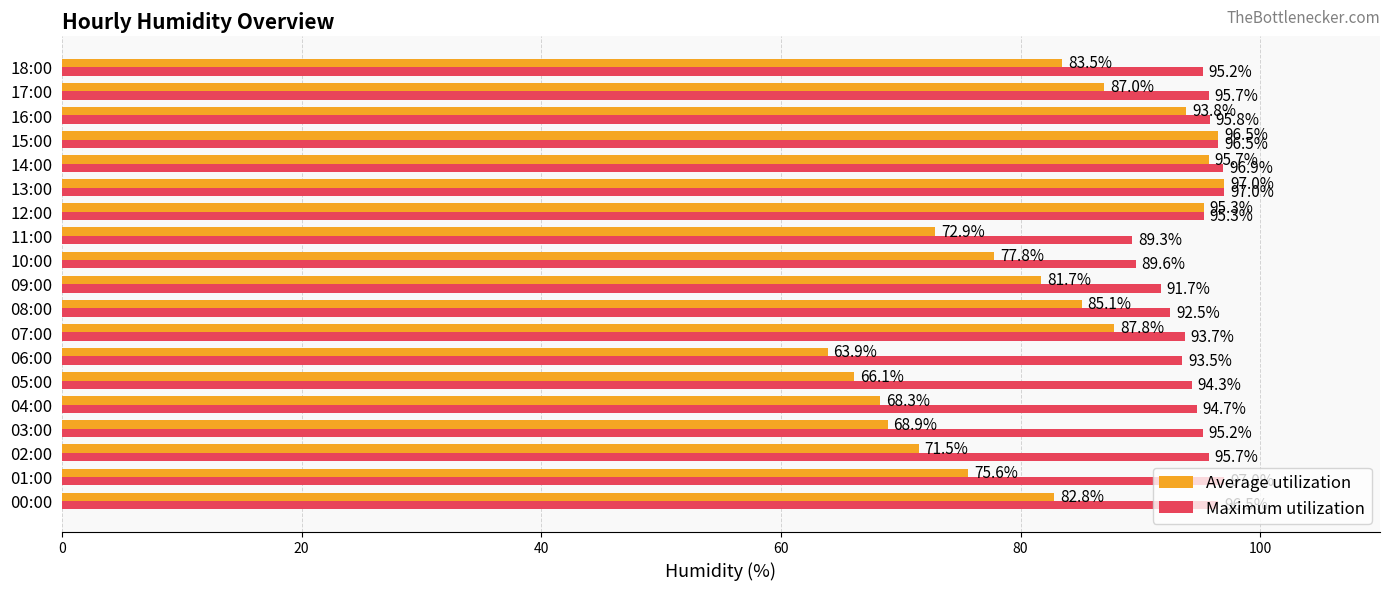

What is the smallest value displayed?

63.9